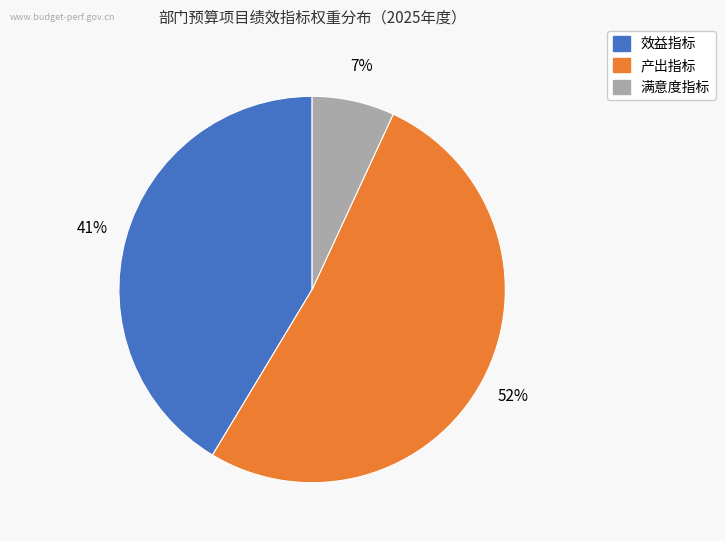

Is there any slice that represents more than half of the pie?

Yes